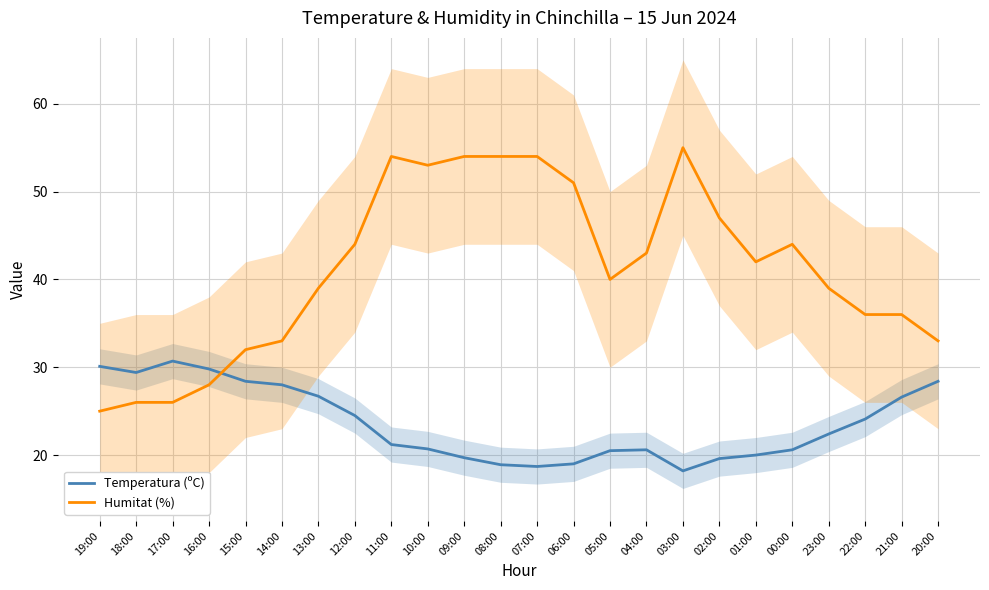

Where does the Humitat (%) series first go above 42?

12:00